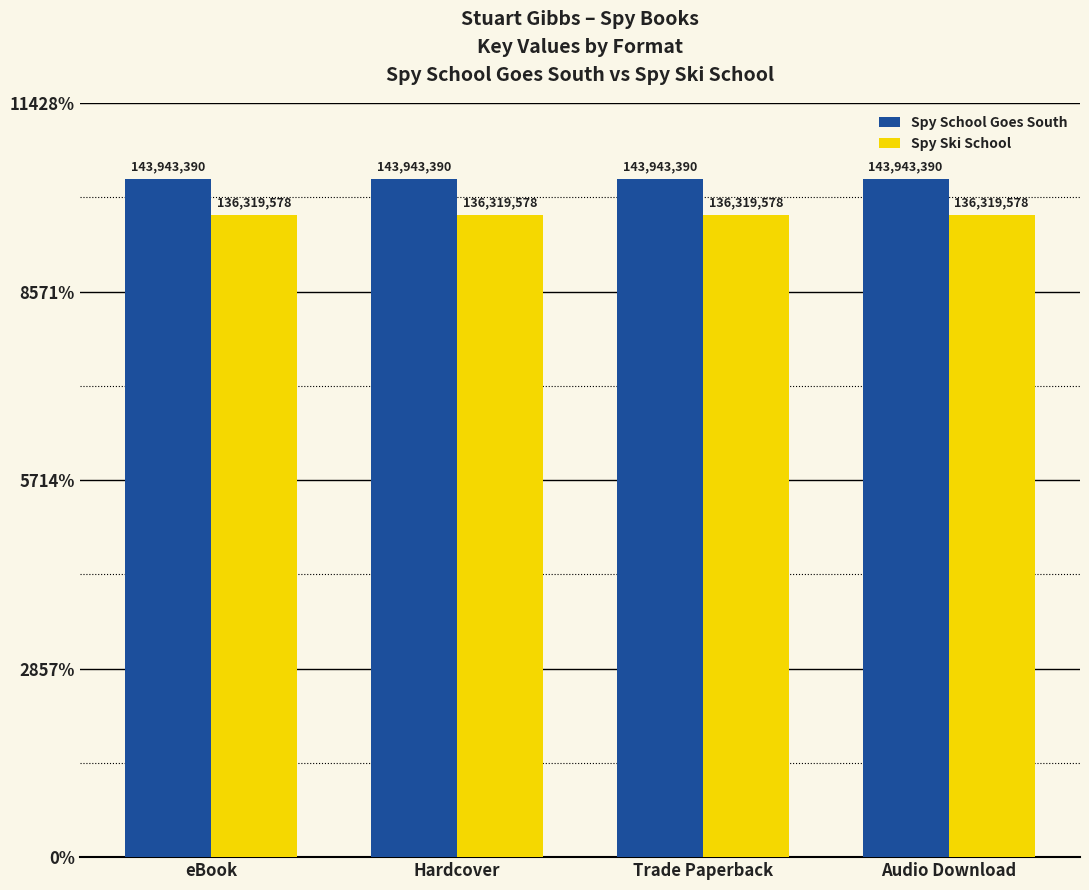

What are all the series names shown in the legend?

Spy School Goes South, Spy Ski School